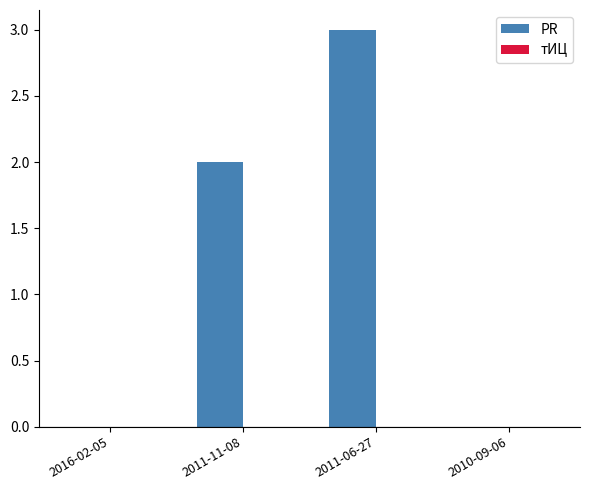

What is the sum of all values?

5